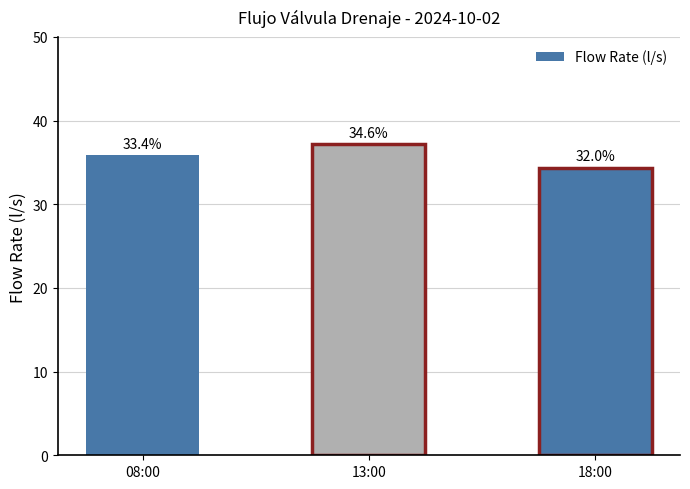

Rank the categories by value from highest to lowest.

13:00, 08:00, 18:00